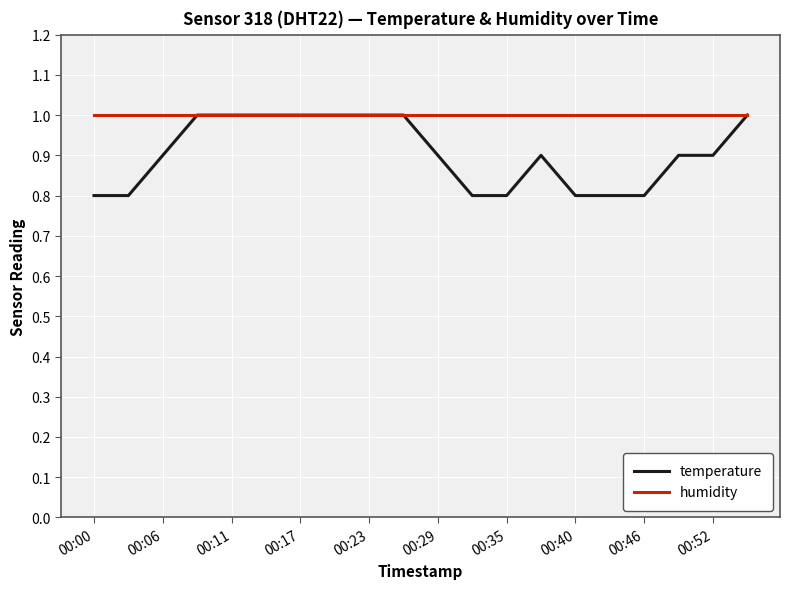

What is the maximum value shown in the chart?

1.0